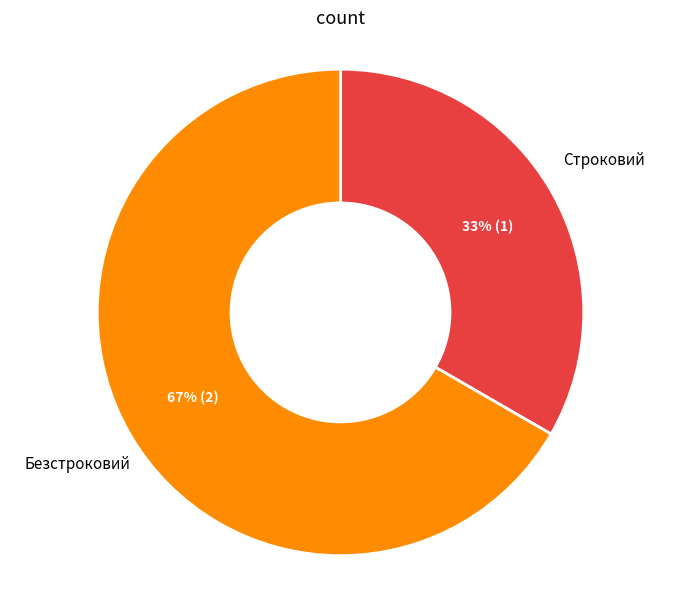

To the nearest percent, what is the average slice percentage?

50%